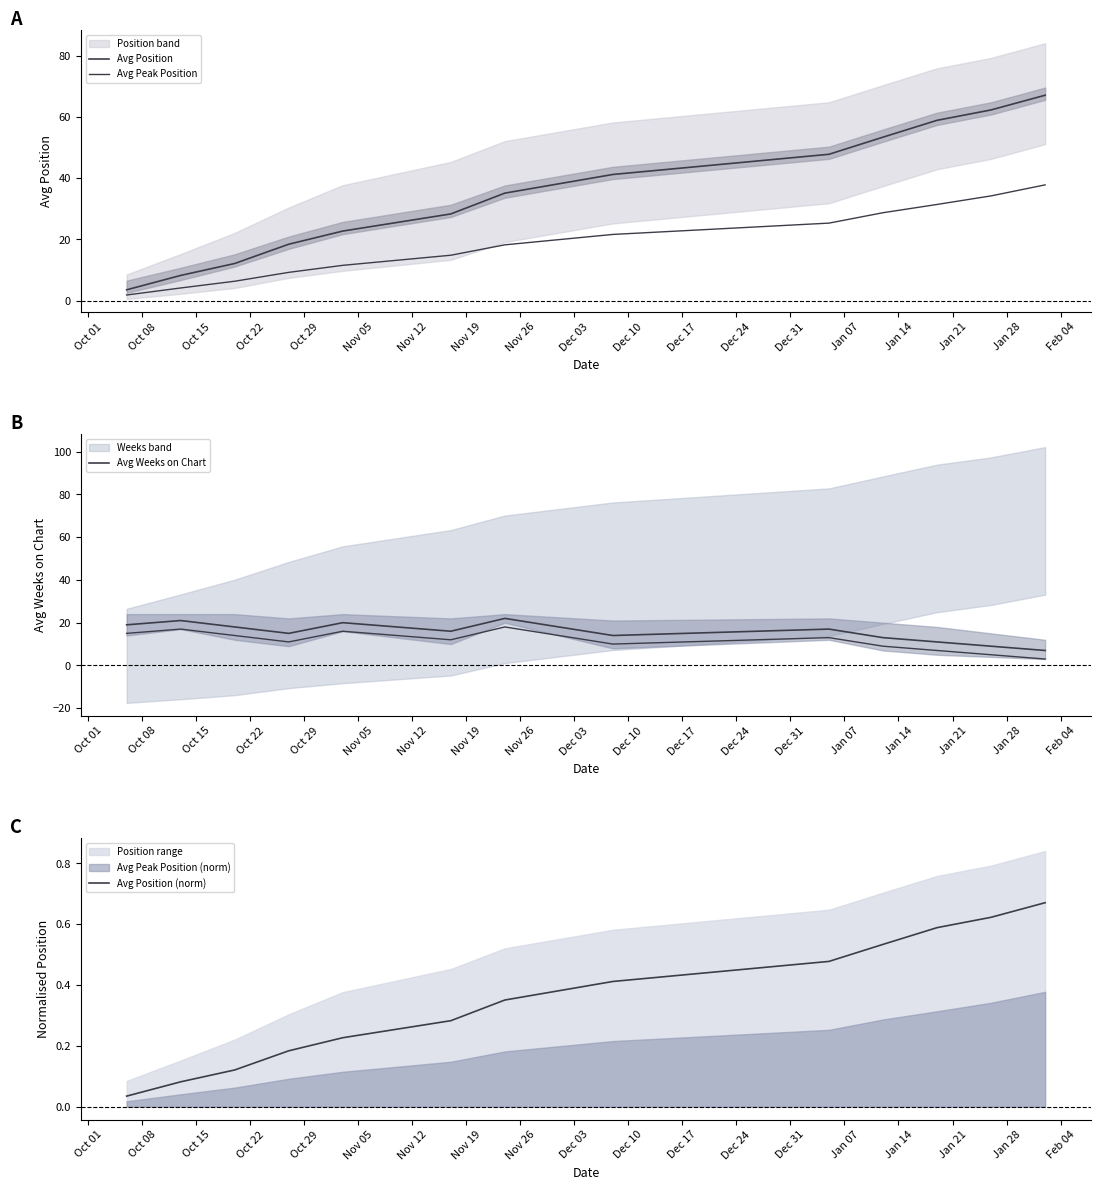

Does the chart display data point markers on the line(s)?

No